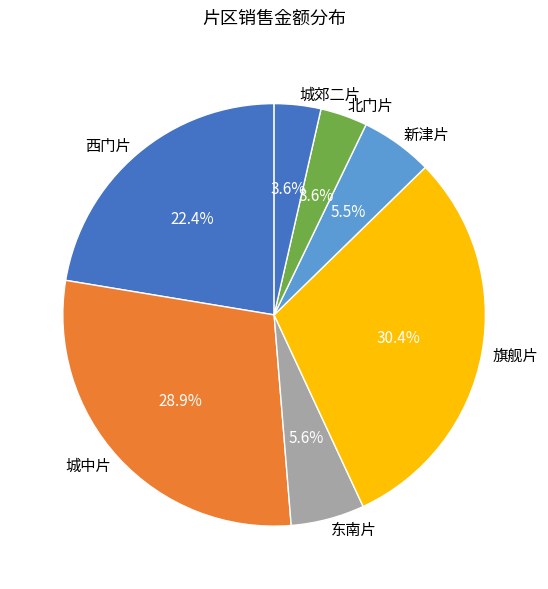

Is there a majority slice in this chart?

No